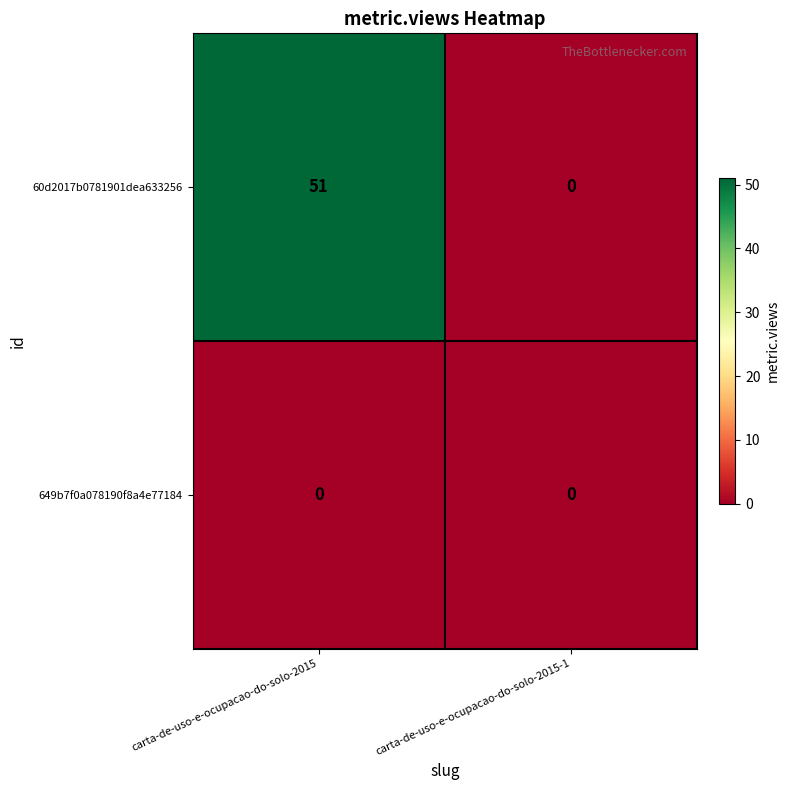

Reading left to right, list all the values displayed in this chart.

60d2017b0781901dea633256: carta-de-uso-e-ocupacao-do-solo-2015=51	carta-de-uso-e-ocupacao-do-solo-2015-1=0
649b7f0a078190f8a4e77184: carta-de-uso-e-ocupacao-do-solo-2015=0	carta-de-uso-e-ocupacao-do-solo-2015-1=0